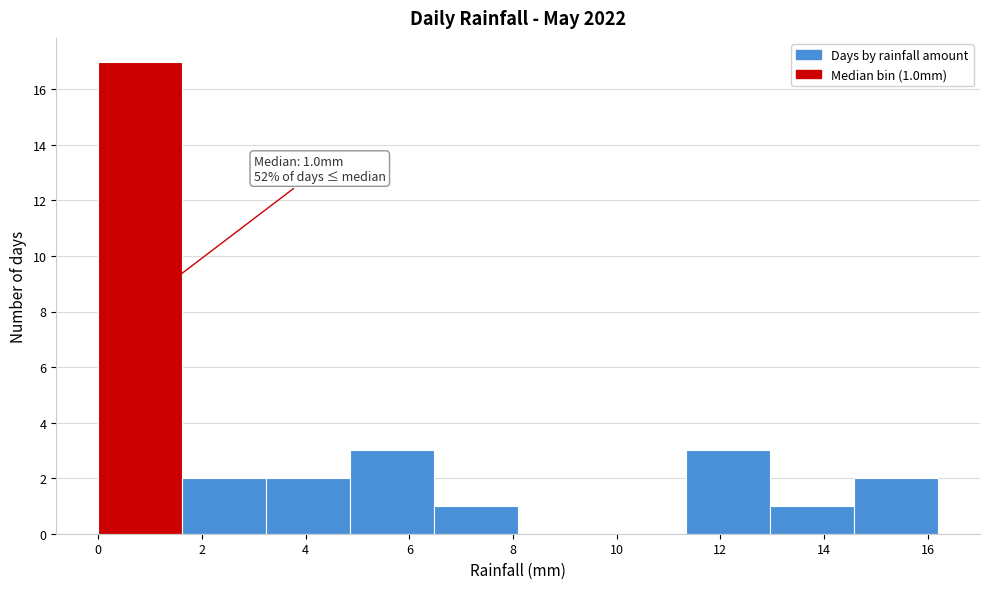

Which range on the x-axis has the tallest bar?

0.00 to 1.62